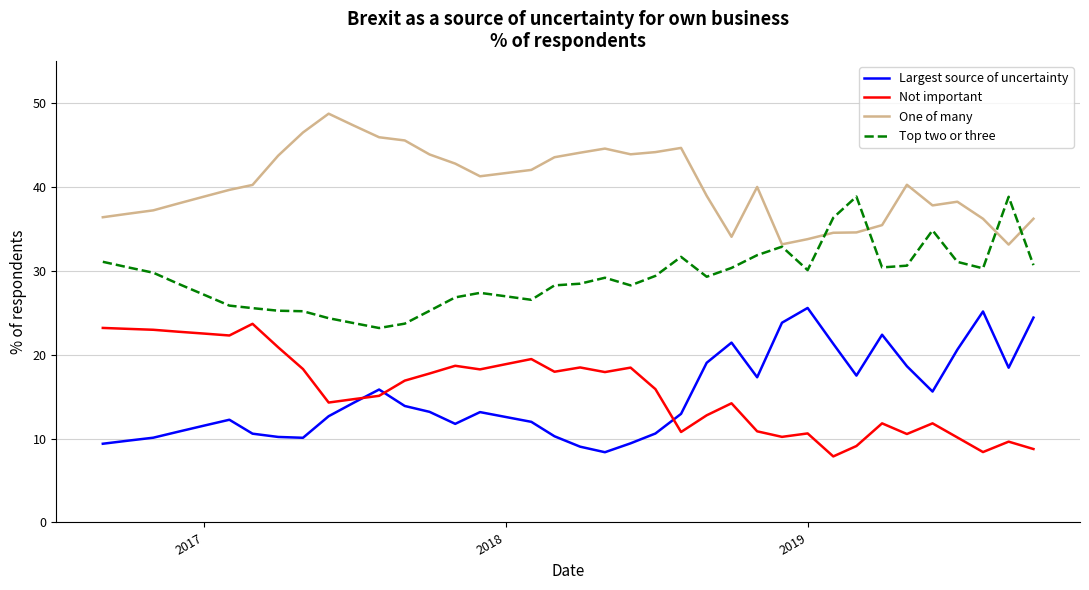

Rank the series by their maximum value, from highest to lowest.

One of many, Top two or three, Largest source of uncertainty, Not important